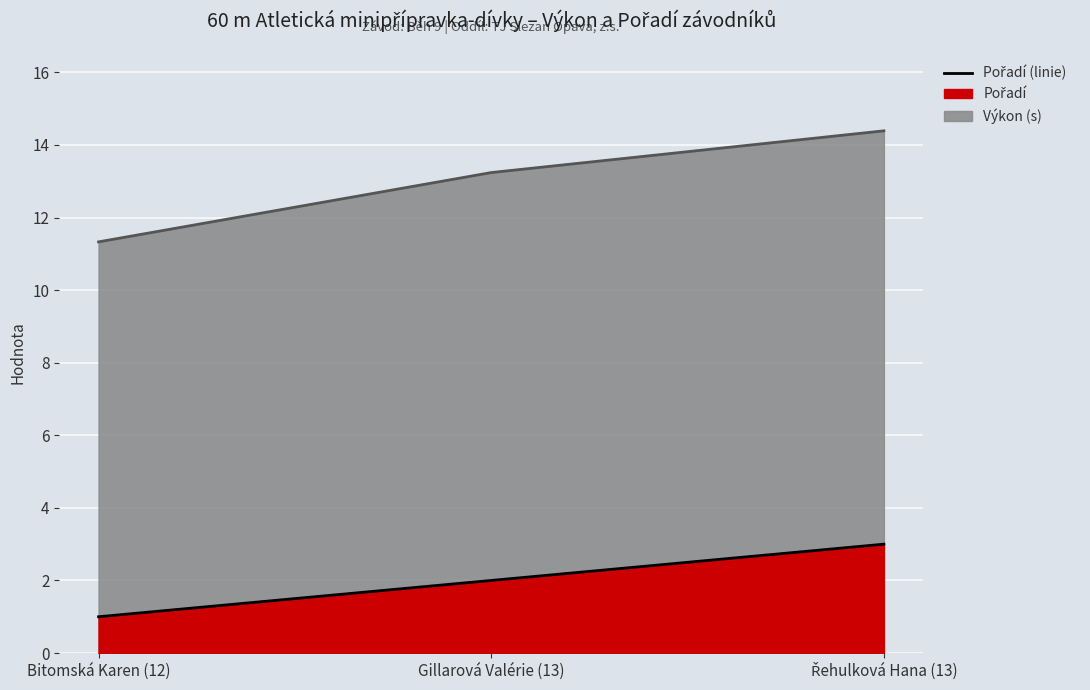

How many lines are shown in the chart?

1